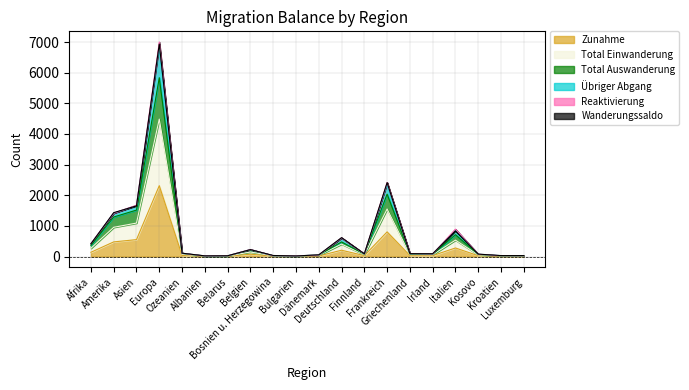

At which label does Total Auswanderung first exceed 81?

Afrika